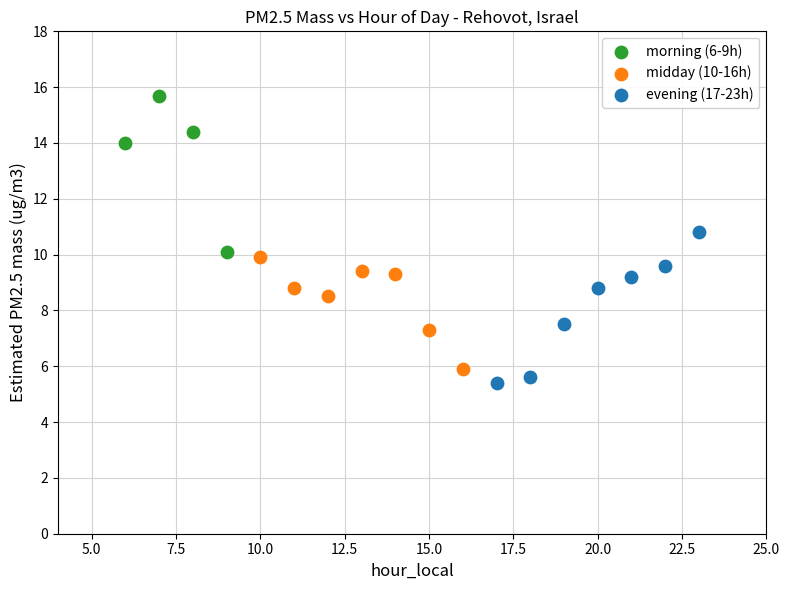

What are all the series names shown in the legend?

morning (6-9h), midday (10-16h), evening (17-23h)